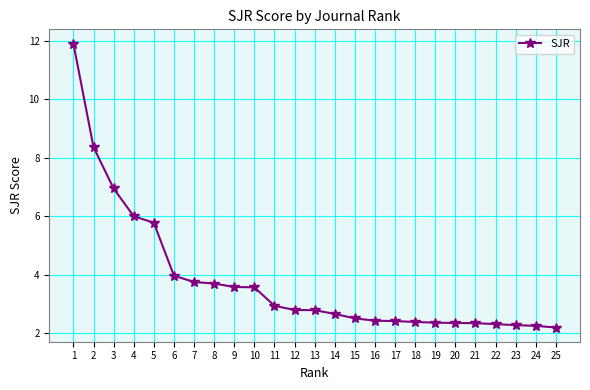

What is the greatest value displayed?

11.9